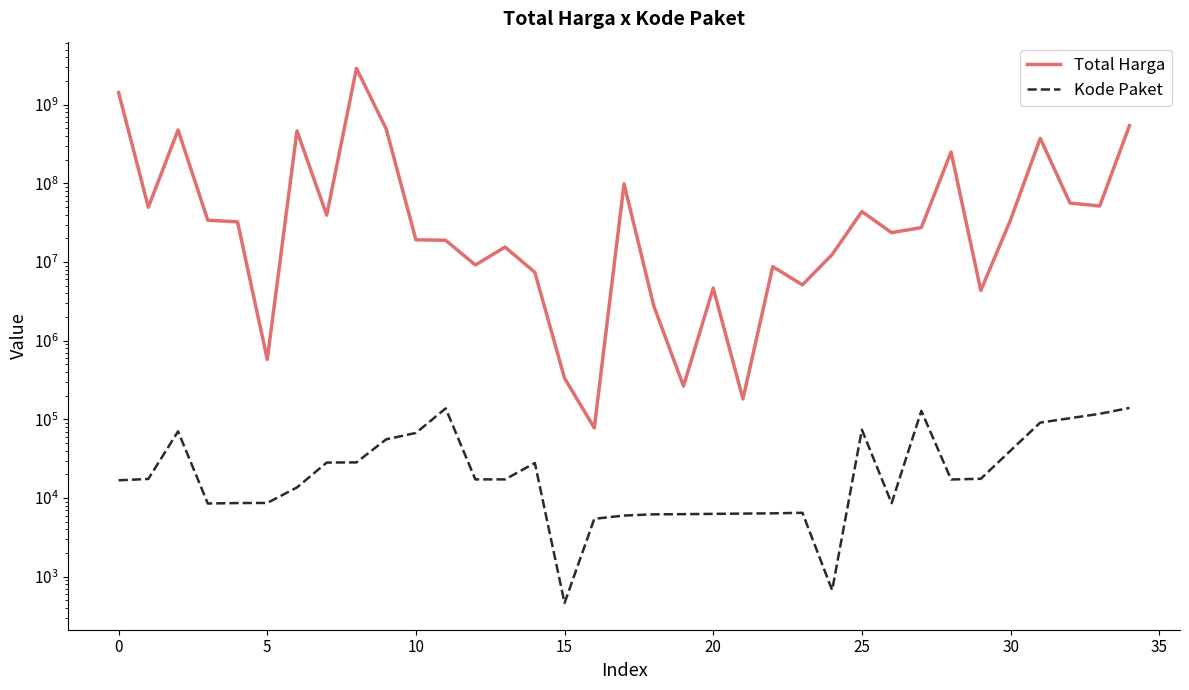

The value of Total Harga at 10 is 26564476. True or false?

False